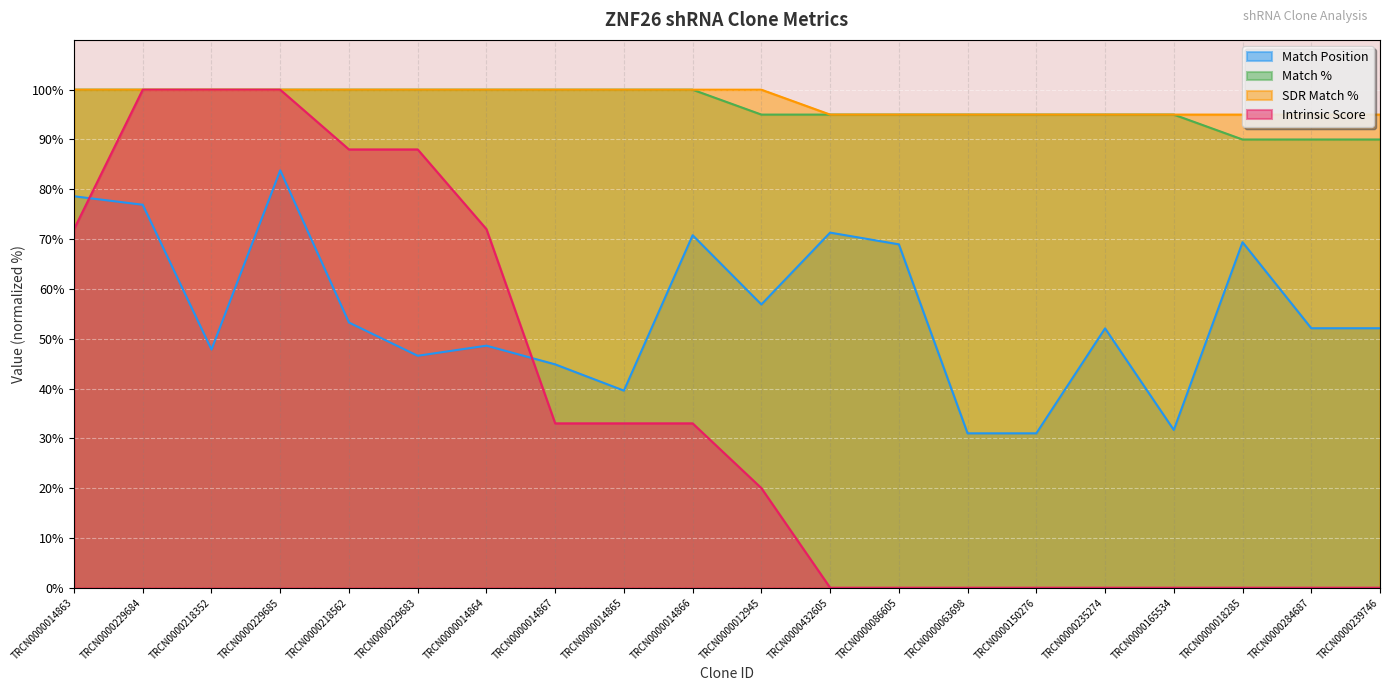

Does the chart display data point markers on the line(s)?

No